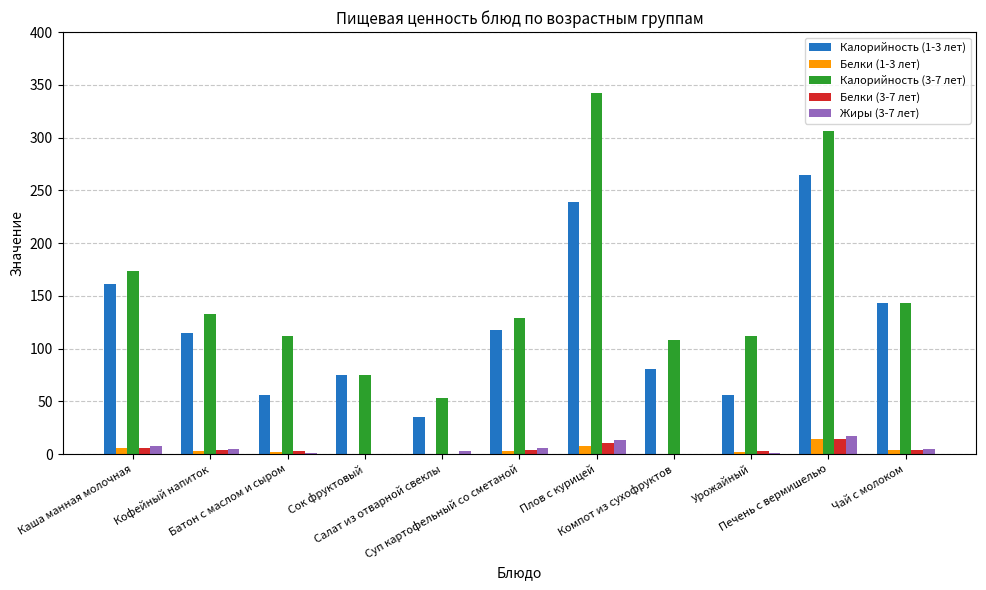

What is the highest value of the Калорийность (1-3 лет) series?

264.3